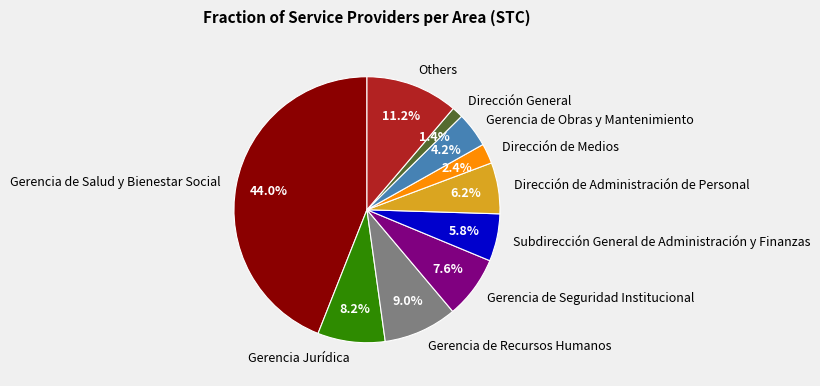

Combined, what portion of the pie is Gerencia de Seguridad Institucional and Subdirección General de Administración y Finanzas?

13.4%